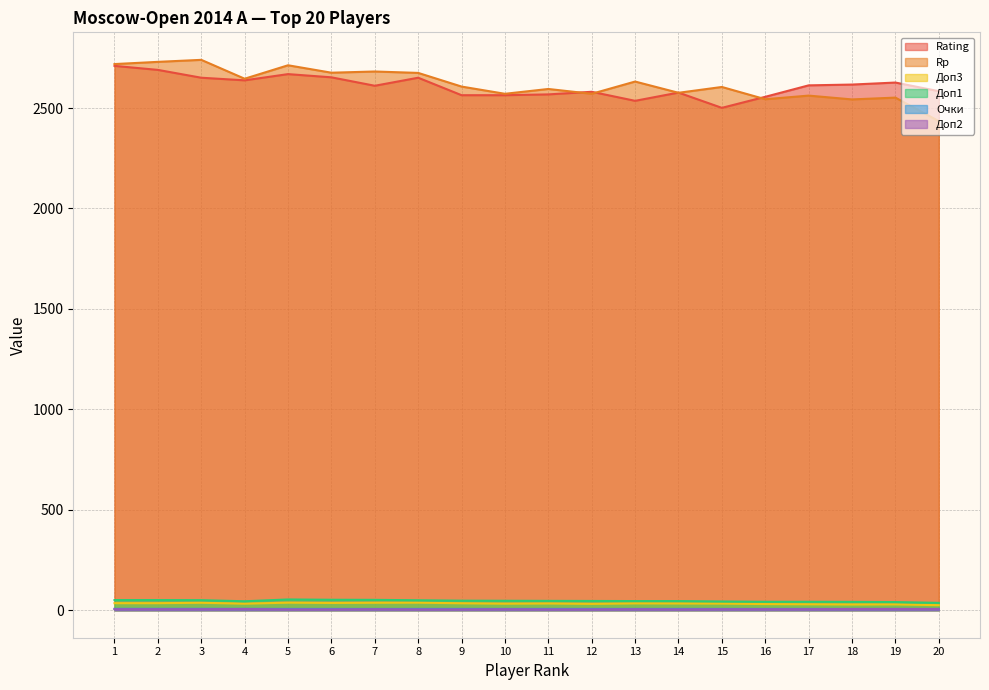

Is the value of Rp at 20 greater than the value of Rating at 15?

No